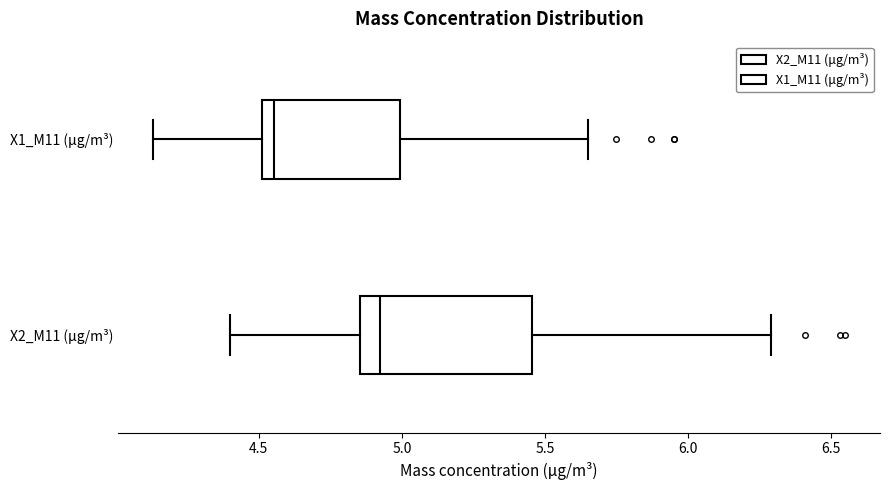

Which box's median line is the furthest to the right?

X2_M11 (μg/m³)